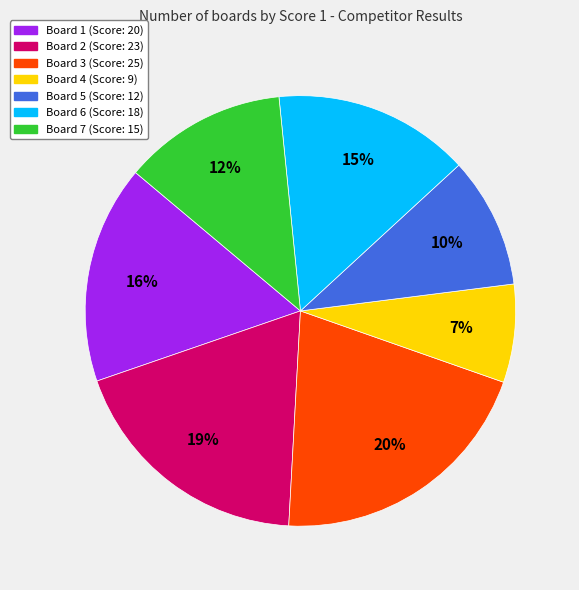

Which has a higher value, Board 5 (Score: 12) or Board 3 (Score: 25)?

Board 3 (Score: 25)